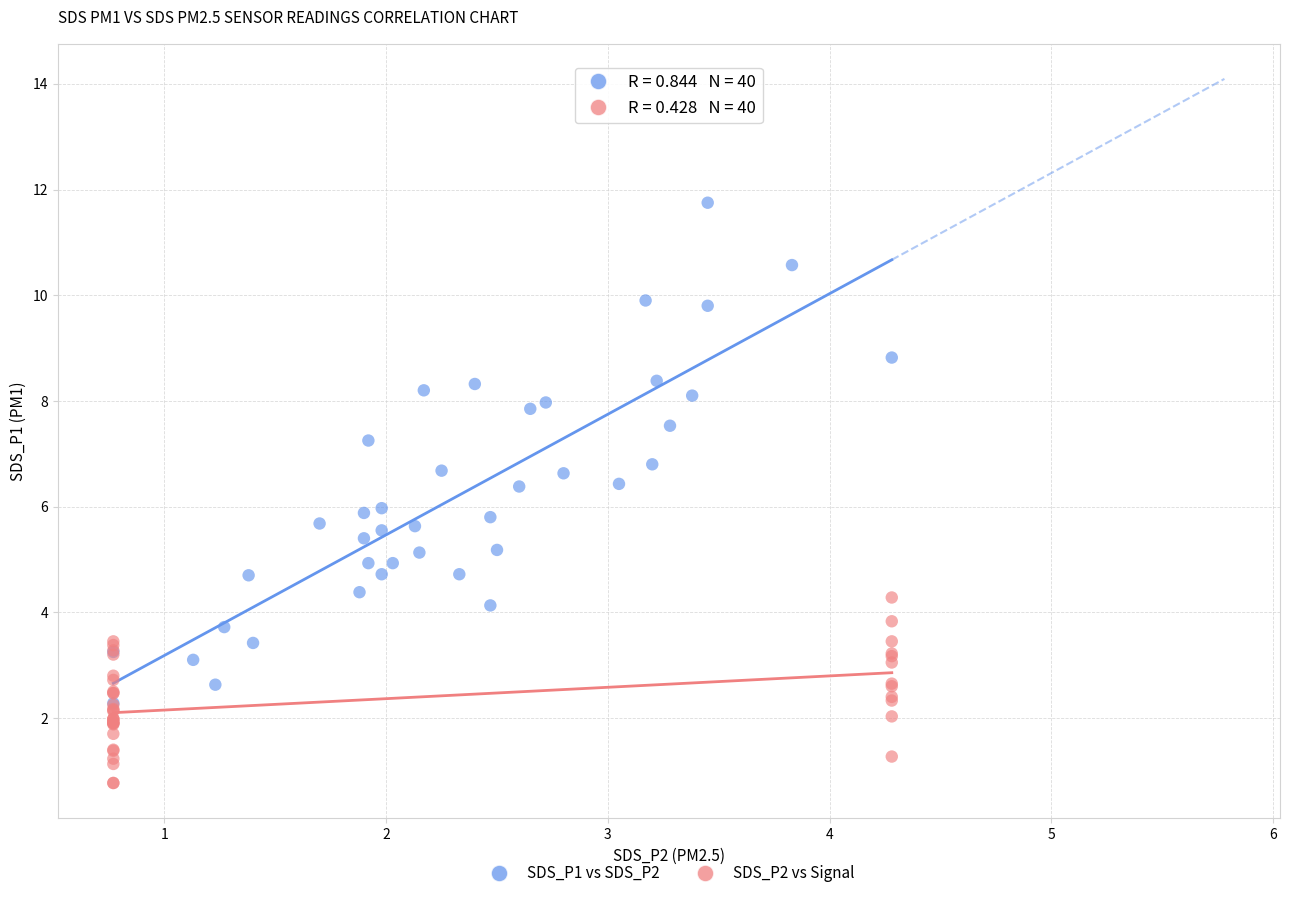

Which series reaches the minimum Y coordinate?

SDS_P2 vs Signal